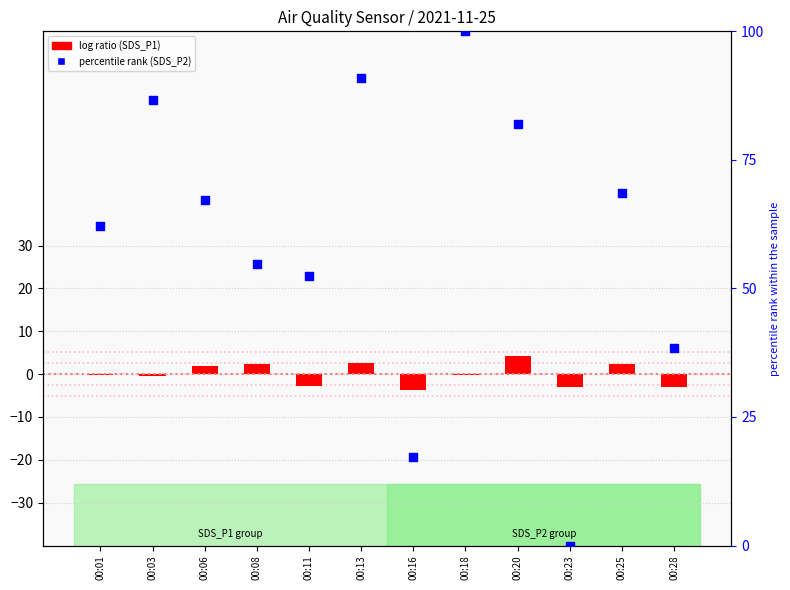

Which series has the largest total across all categories?

percentile rank (SDS_P2)